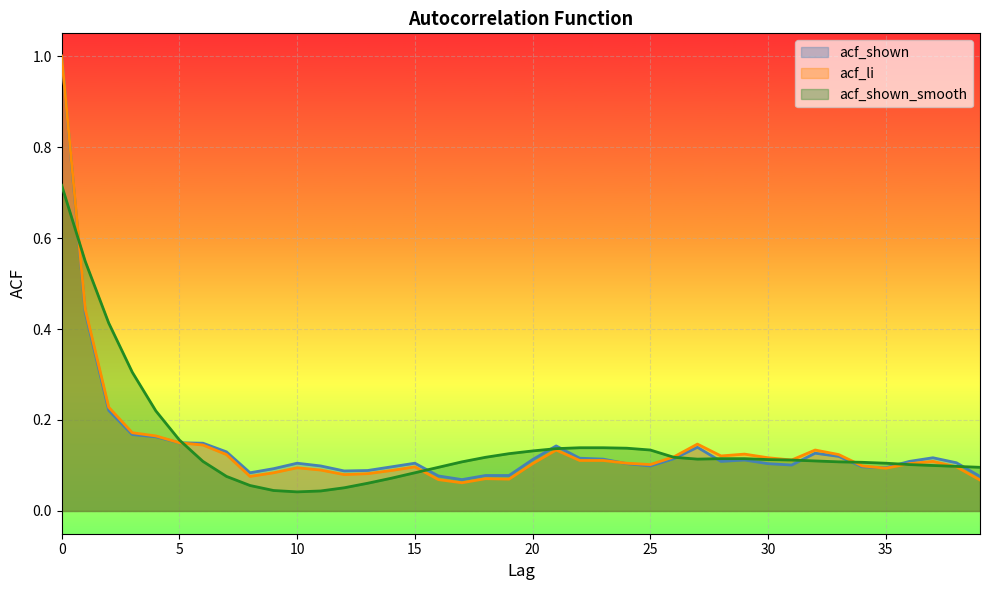

Which series ends up on top after the final intersection of acf_shown and acf_shown_smooth?

acf_shown_smooth